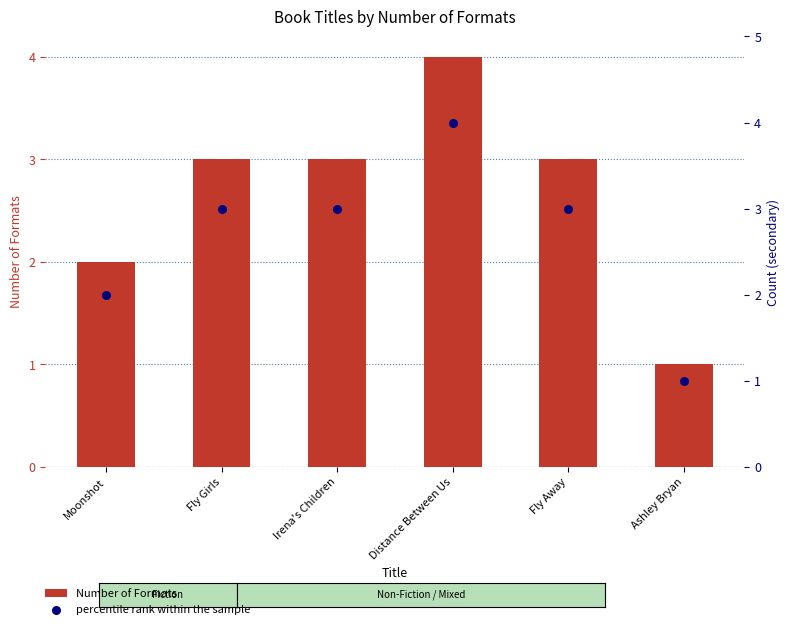

What is the total value across all series at Ashley Bryan?

2